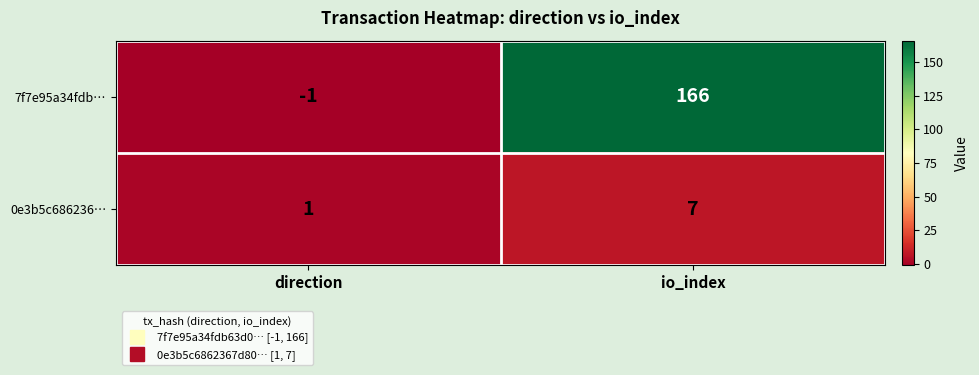

What is the maximum value shown in the chart?

166